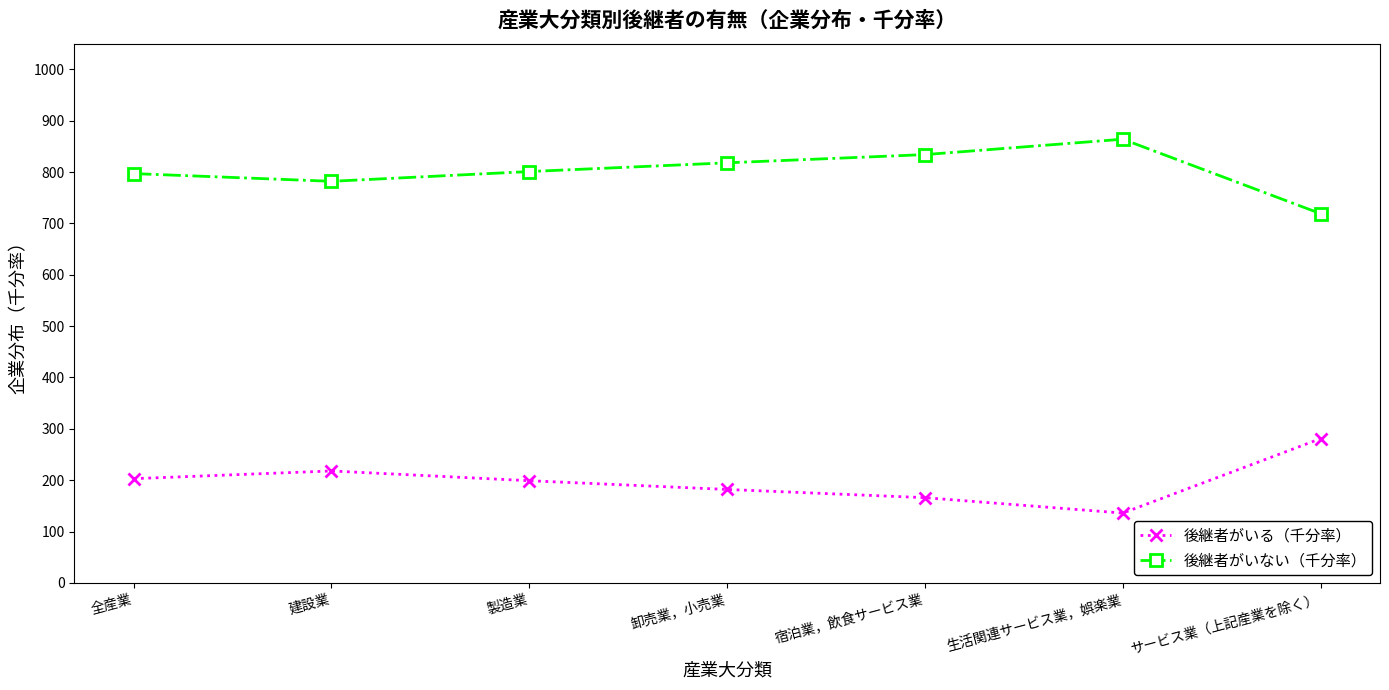

What is the sum of the 後継者がいる（千分率） values at 全産業 and 卸売業，小売業?

385